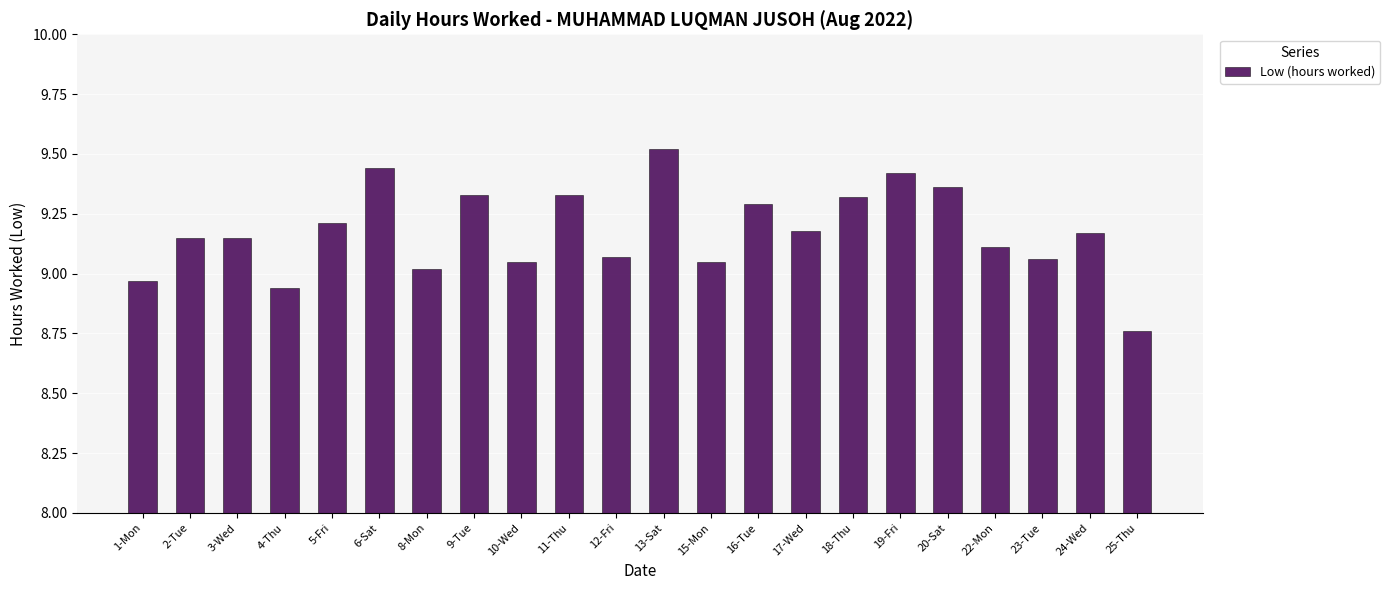

Which label corresponds to the smallest value in the chart?

25-Thu